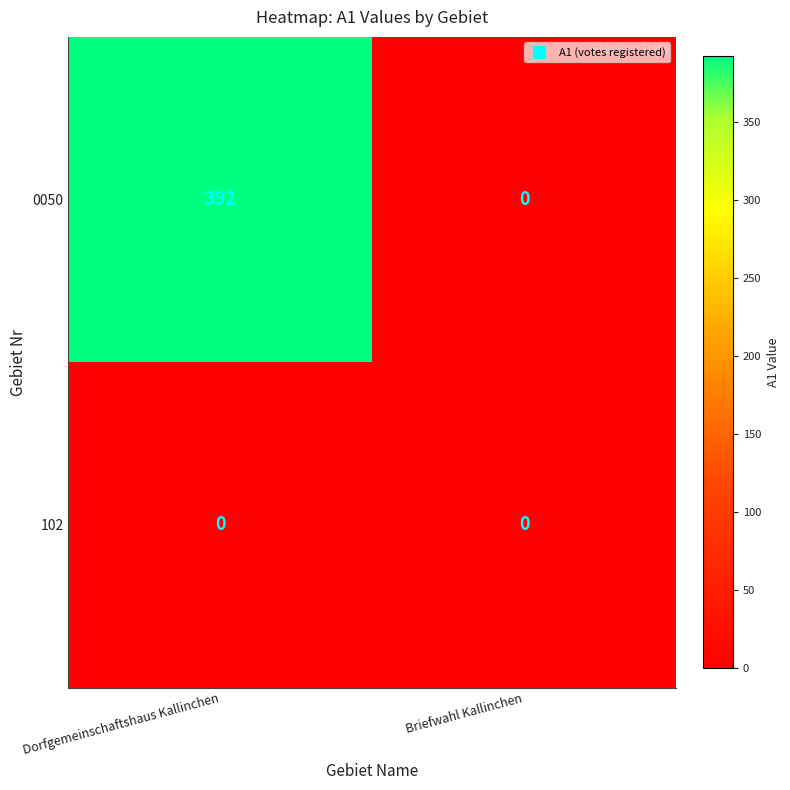

What is the greatest value displayed?

392